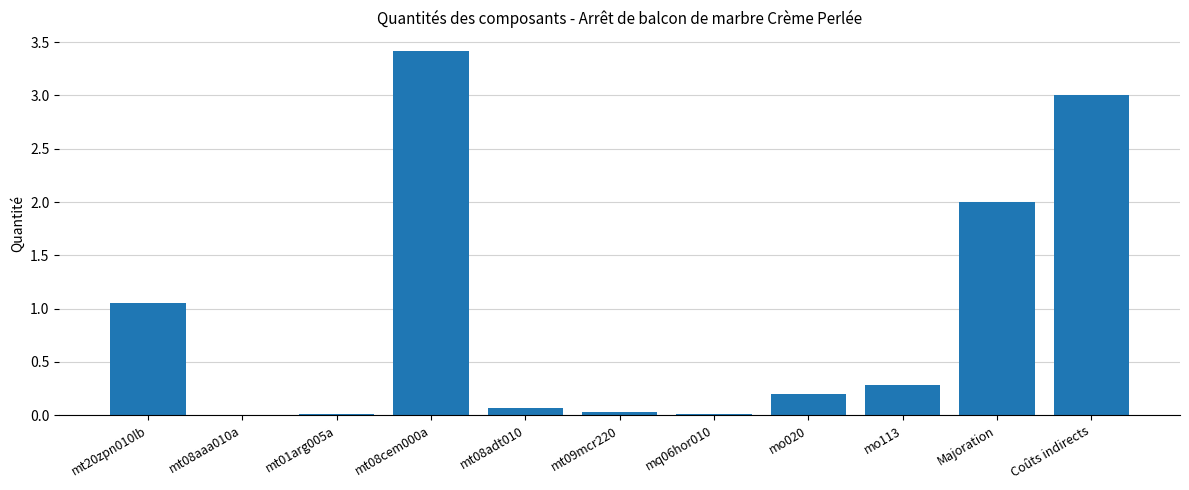

Read the value at mo113.

0.3